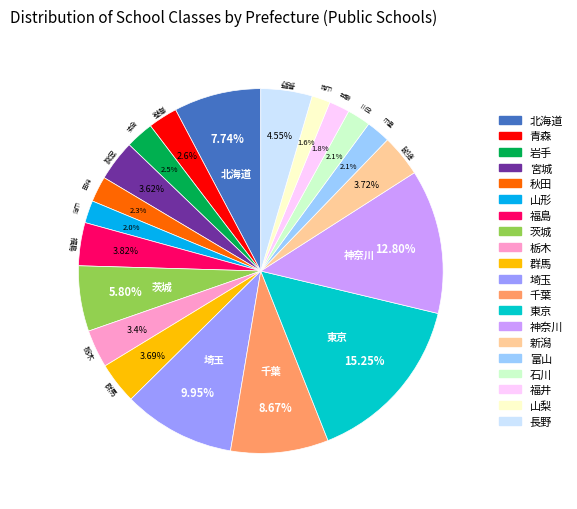

Between 埼玉 and 栃木, which is larger?

埼玉